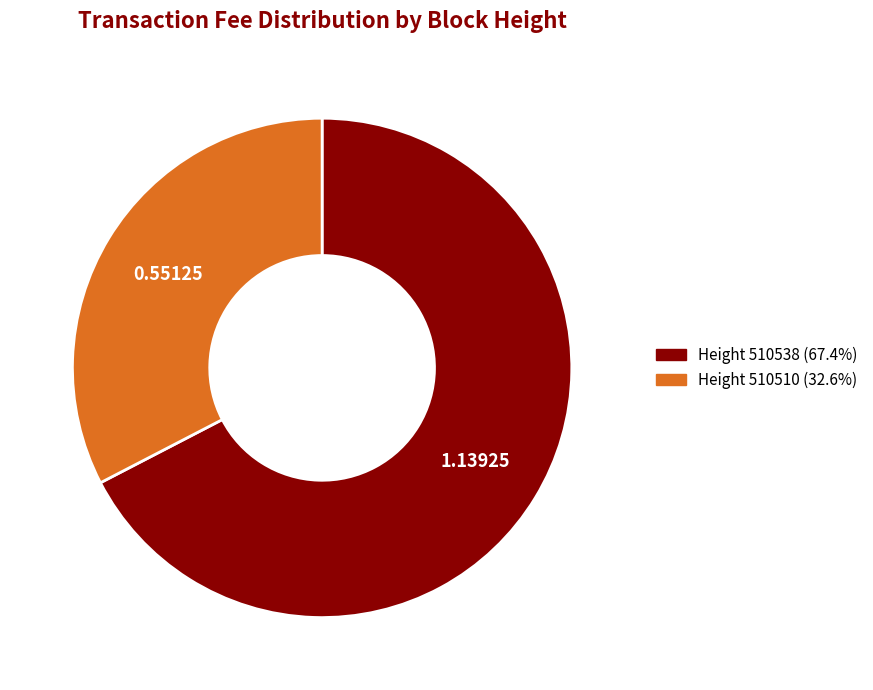

Does any single category account for the majority?

Yes